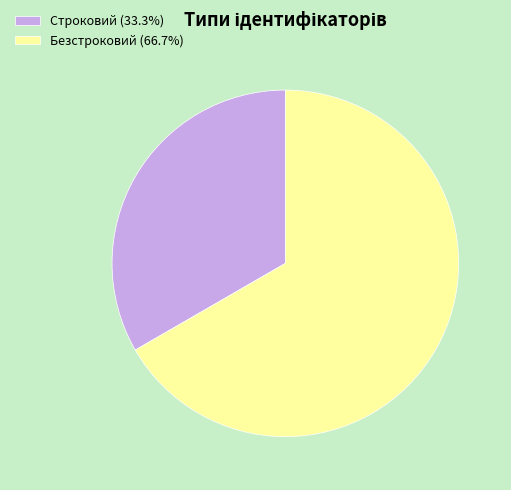

Count the number of slices in the pie.

2